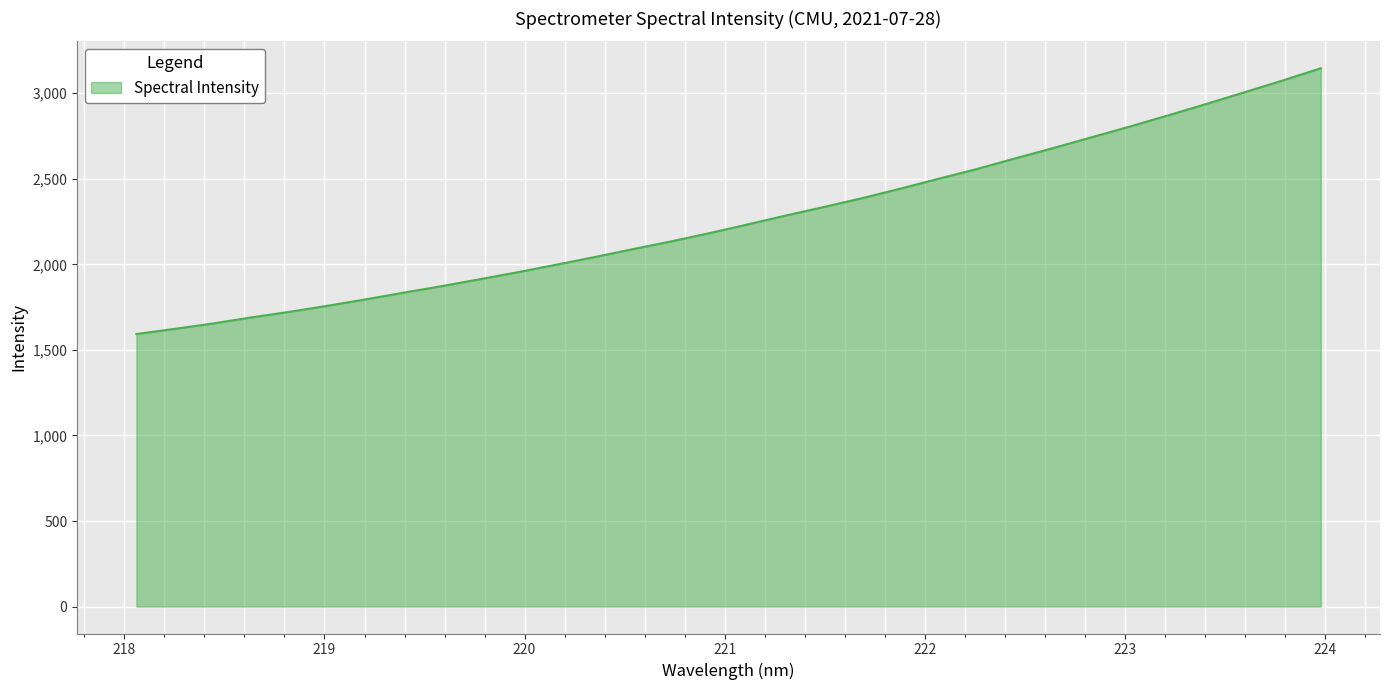

What is the maximum value shown in the chart?

3145.6